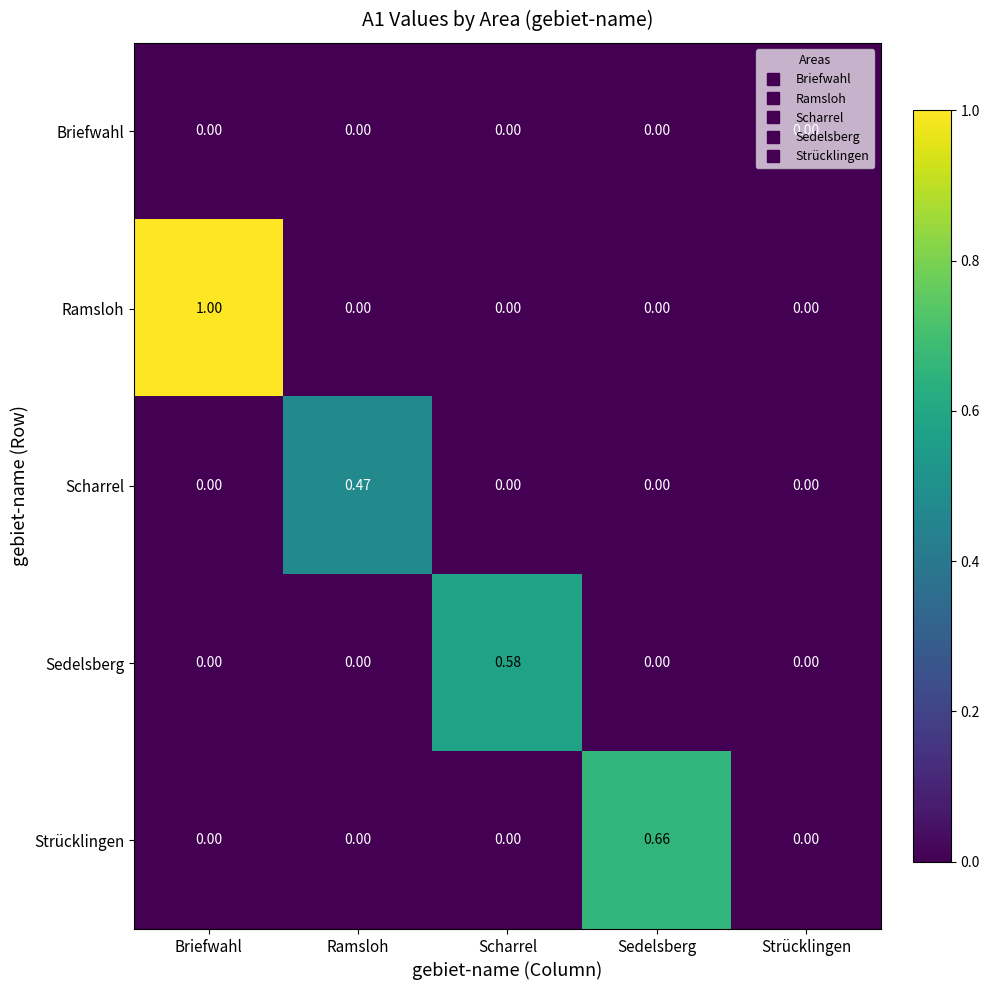

List the series in order of their peak value, highest first.

Ramsloh, Strücklingen, Sedelsberg, Scharrel, Briefwahl